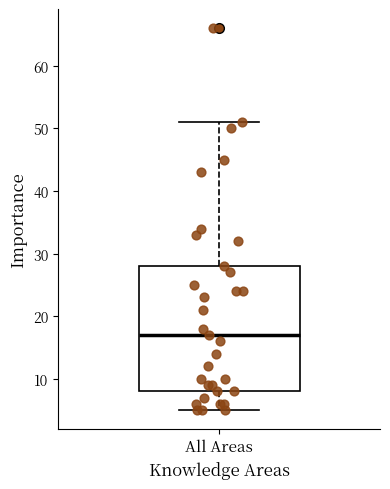

Where does the upper whisker of the box for All Areas end on the y-axis? The values are not printed on the chart, so give them approximately, as read against the axis.

51